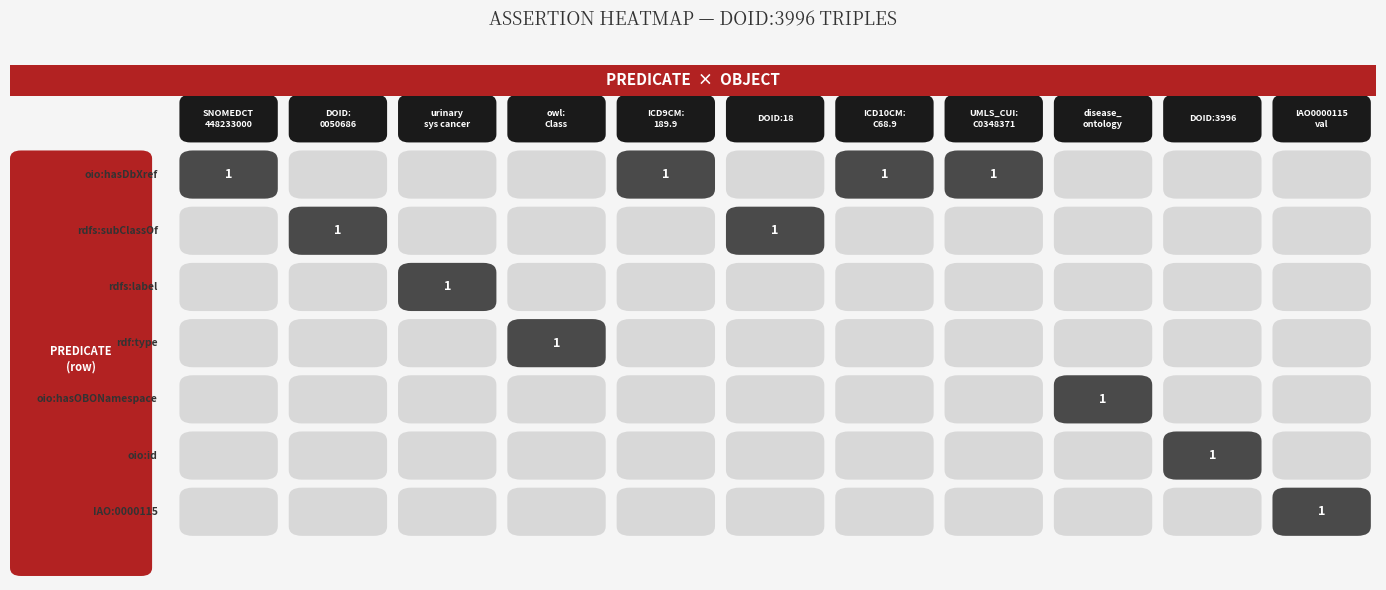

The value of IAO:0000115 at 3 is -1. True or false?

False